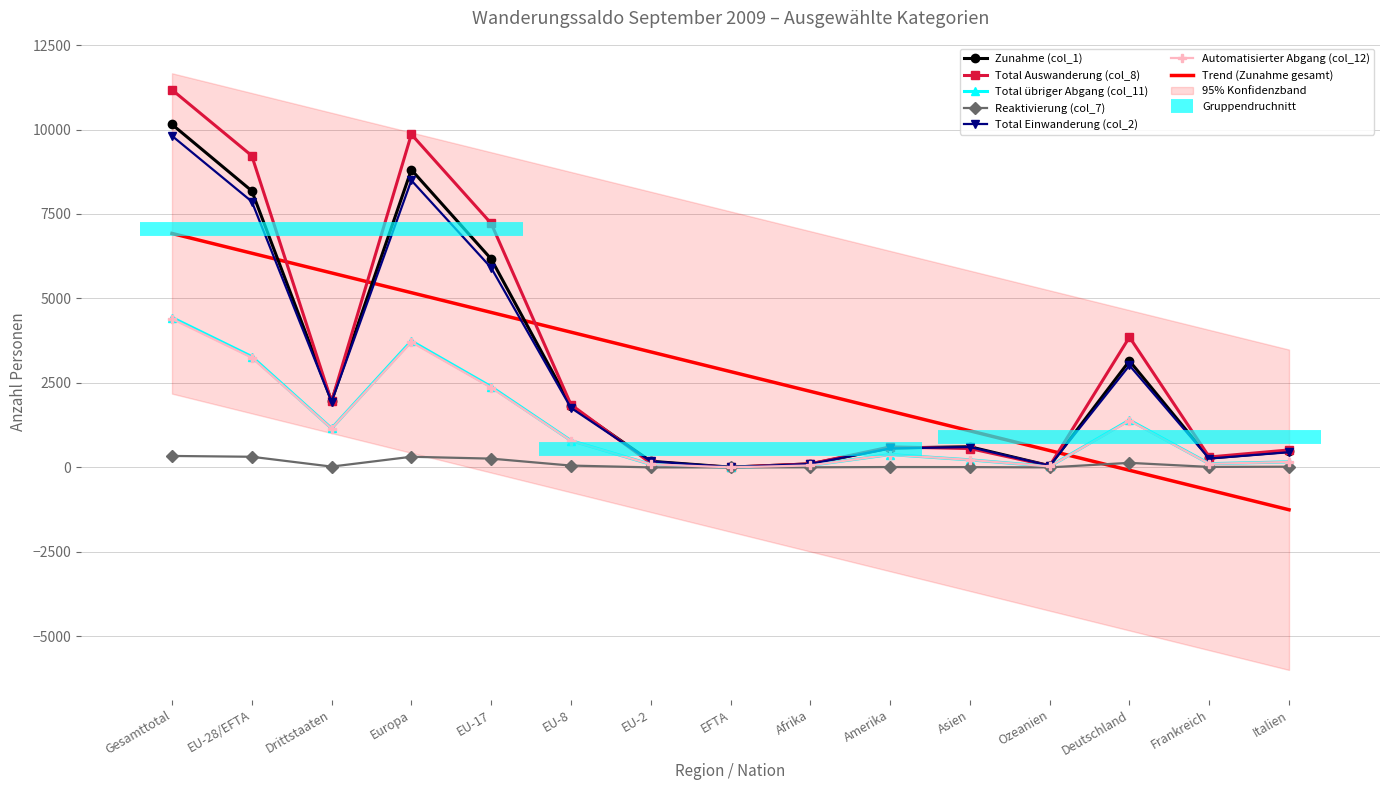

Reading left to right, list all the values displayed in this chart.

Zunahme (col_1): Gesamttotal=10151	EU-28/EFTA=8184	Drittstaaten=1967	Europa=8810	EU-17=6169	EU-8=1816	EU-2=182	EFTA=8	Afrika=105	Amerika=573	Asien=612	Ozeanien=51	Deutschland=3153	Frankreich=276	Italien=471
Total Auswanderung (col_8): Gesamttotal=11175	EU-28/EFTA=9224	Drittstaaten=1951	Europa=9858	EU-17=7222	EU-8=1859	EU-2=127	EFTA=8	Afrika=105	Amerika=607	Asien=559	Ozeanien=45	Deutschland=3856	Frankreich=308	Italien=517
Total übriger Abgang (col_11): Gesamttotal=4436	EU-28/EFTA=3281	Drittstaaten=1155	Europa=3742	EU-17=2388	EU-8=794	EU-2=91	EFTA=2	Afrika=61	Amerika=380	Asien=224	Ozeanien=29	Deutschland=1400	Frankreich=110	Italien=164
Reaktivierung (col_7): Gesamttotal=339	EU-28/EFTA=315	Drittstaaten=24	Europa=315	EU-17=260	EU-8=54	EU-2=1	EFTA=0	Afrika=3	Amerika=11	Asien=9	Ozeanien=1	Deutschland=135	Frankreich=14	Italien=21
Total Einwanderung (col_2): Gesamttotal=9812	EU-28/EFTA=7869	Drittstaaten=1943	Europa=8495	EU-17=5909	EU-8=1762	EU-2=181	EFTA=8	Afrika=102	Amerika=562	Asien=603	Ozeanien=50	Deutschland=3018	Frankreich=262	Italien=450
Automatisierter Abgang (col_12): Gesamttotal=4396	EU-28/EFTA=3247	Drittstaaten=1149	Europa=3707	EU-17=2360	EU-8=788	EU-2=91	EFTA=2	Afrika=58	Amerika=380	Asien=223	Ozeanien=28	Deutschland=1381	Frankreich=107	Italien=162